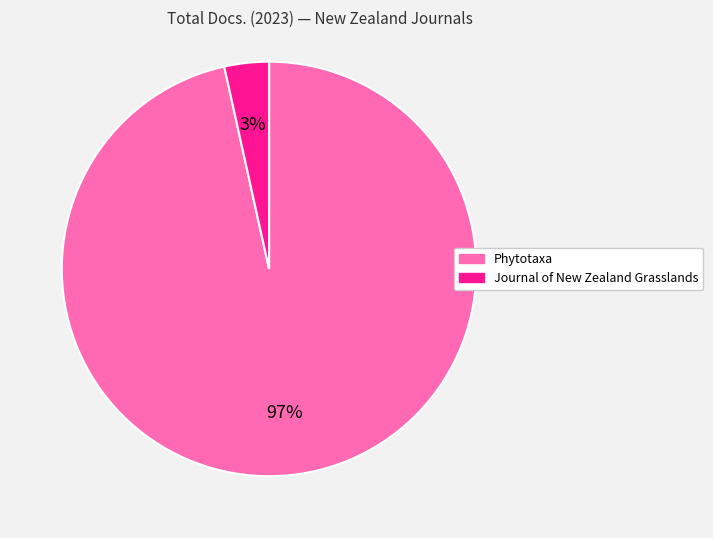

Count the number of slices in the pie.

2